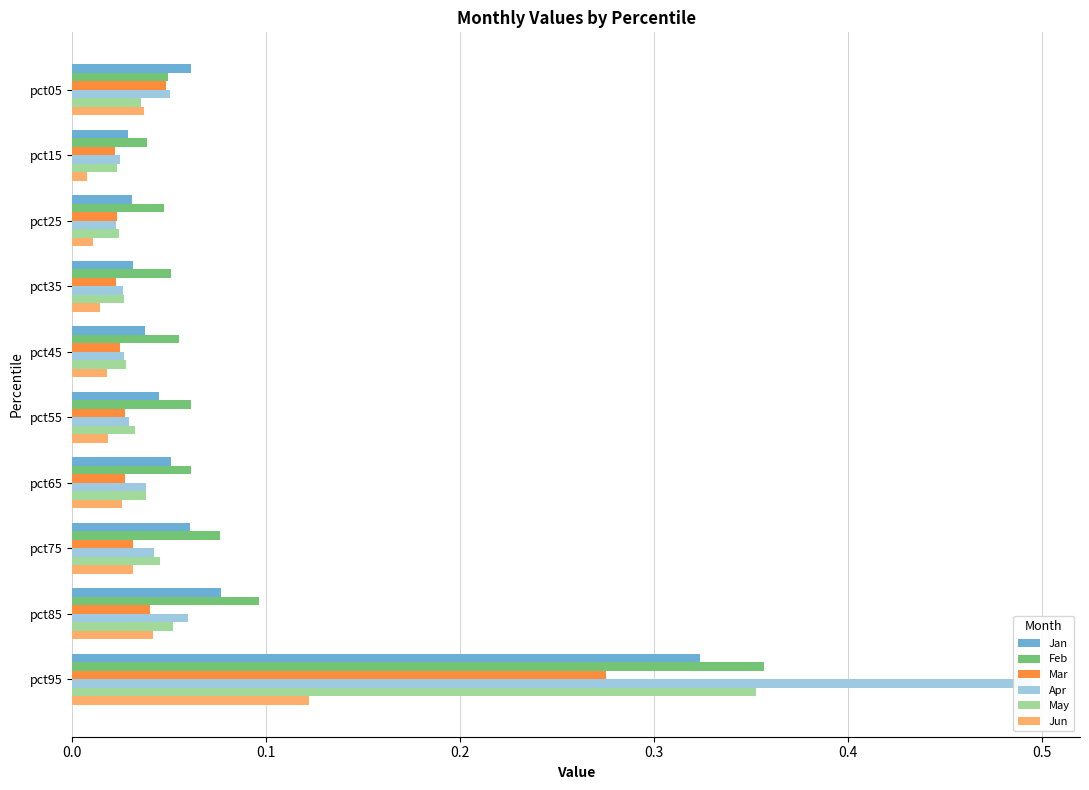

What is the difference between the maximum and minimum values in the May series?

0.3